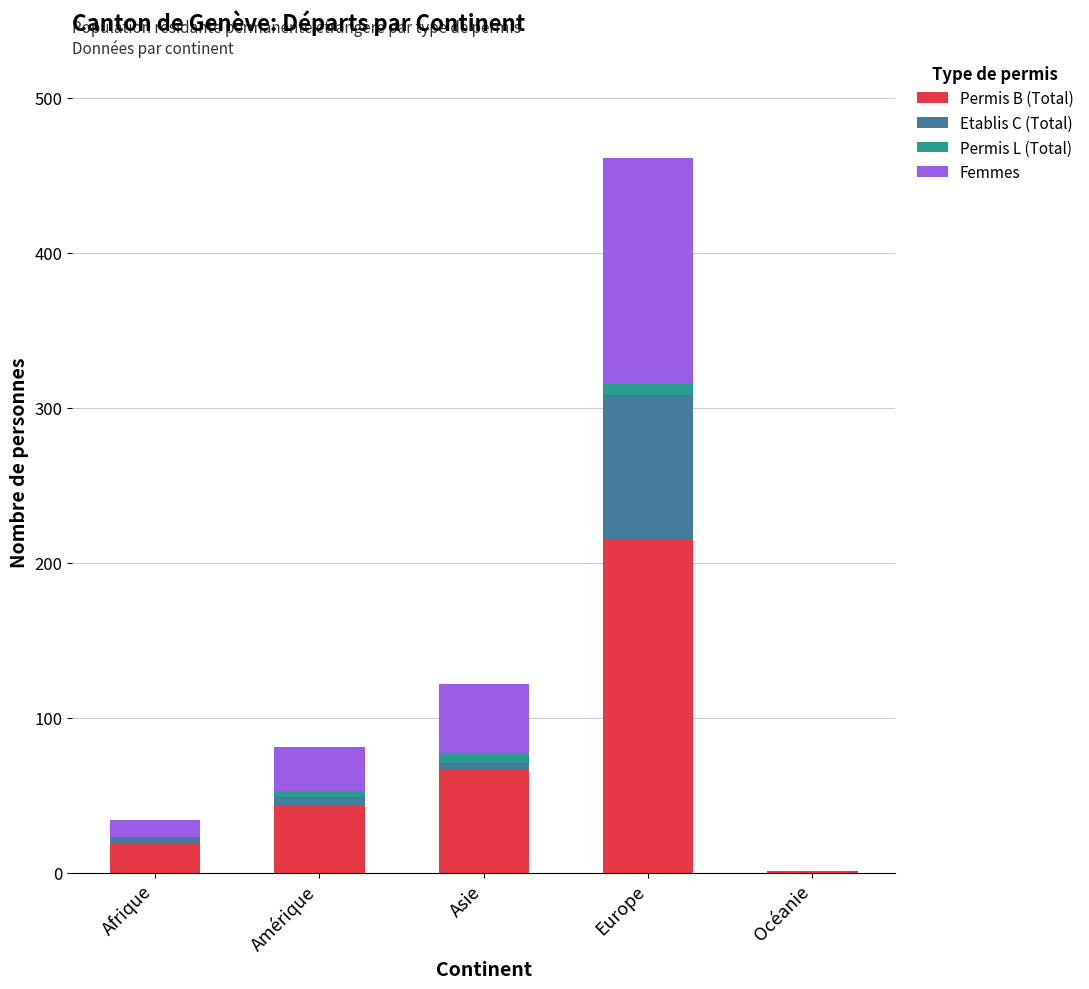

Is it true that Permis B (Total) equals 117 at Europe?

False